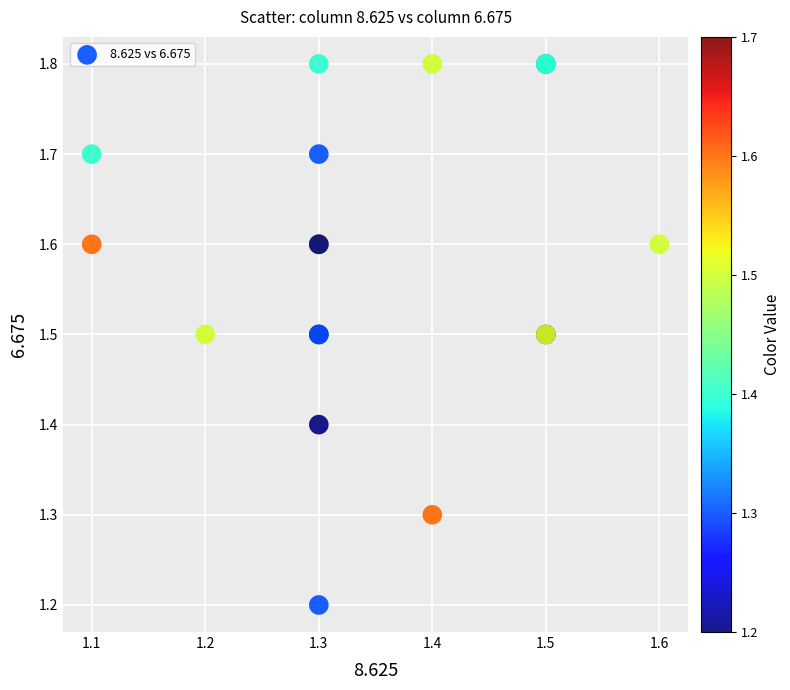

What Y value in the scatter plot is closest to 1?

1.2